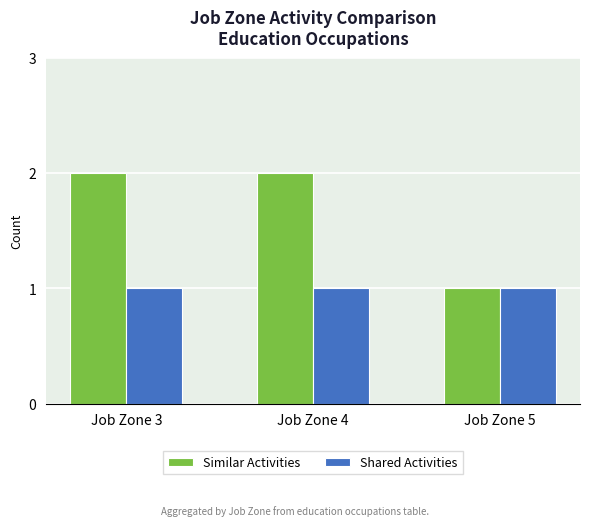

What is the value of the Similar Activities bar at the 3rd from the left?

1